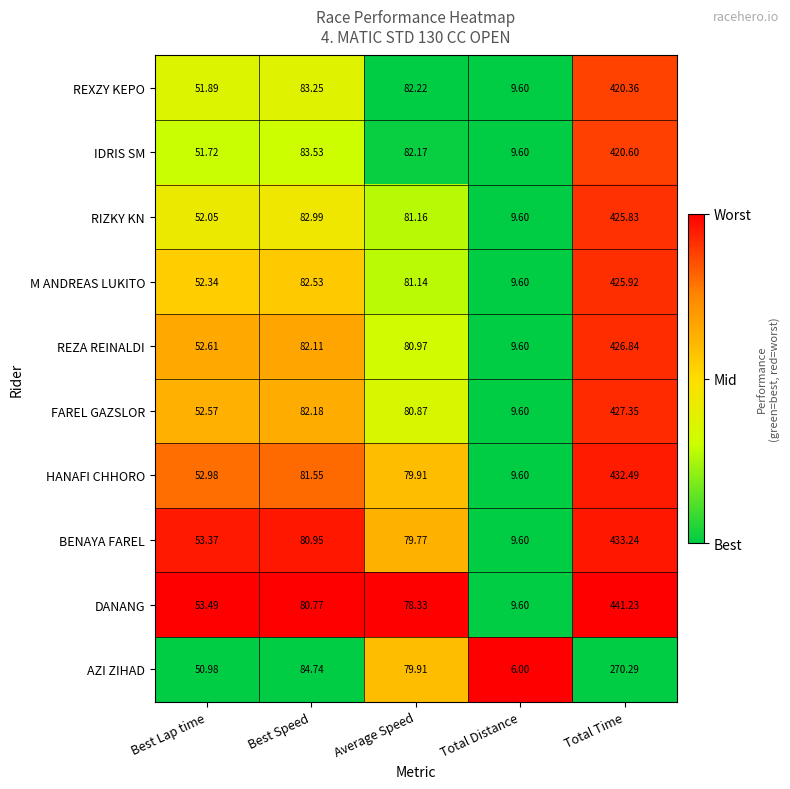

What is the difference between the highest and lowest values at Best Speed?

4.0